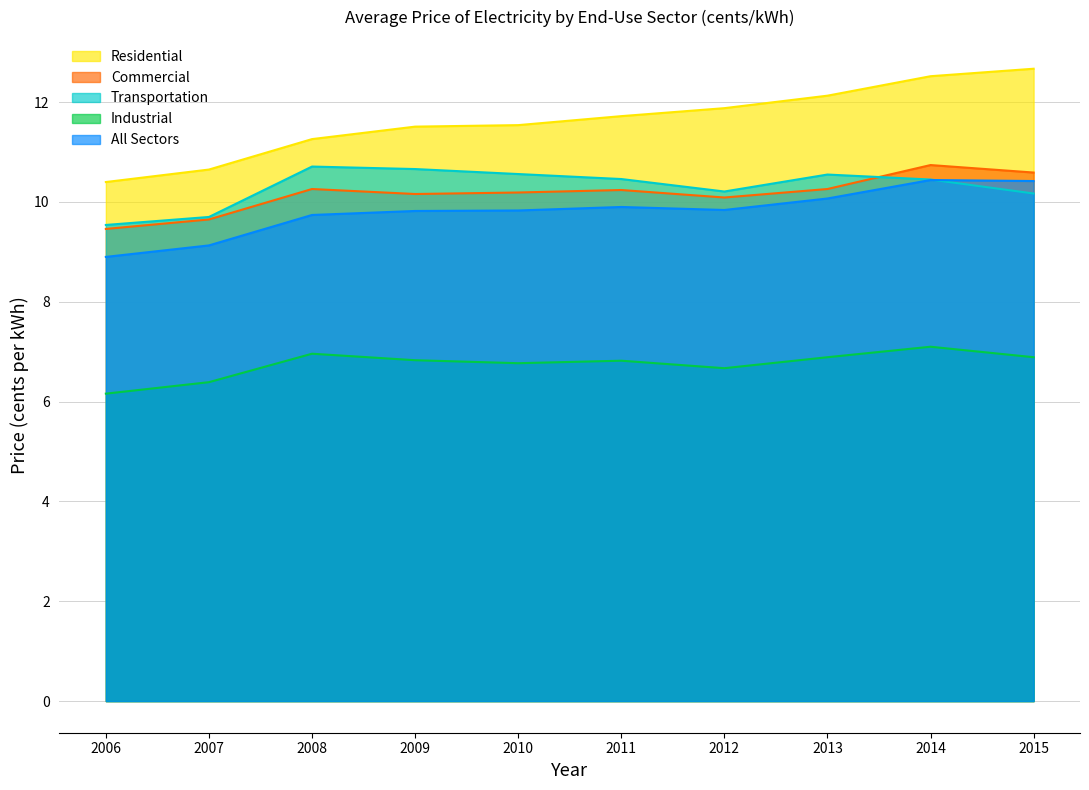

At which category does All Sectors reach its first local peak?

2011